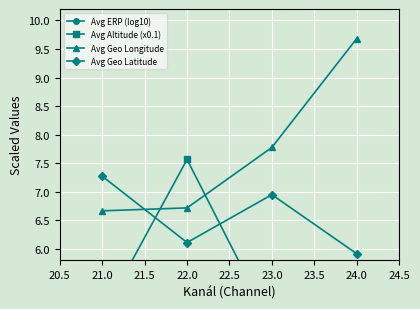

What is the value of the Avg Geo Latitude point at the 2nd from the left?

6.1